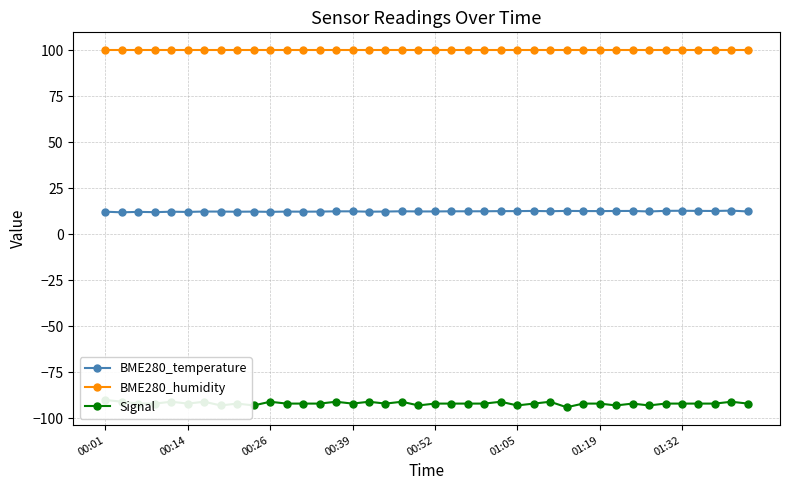

What is the highest value of the BME280_humidity series?

100.0